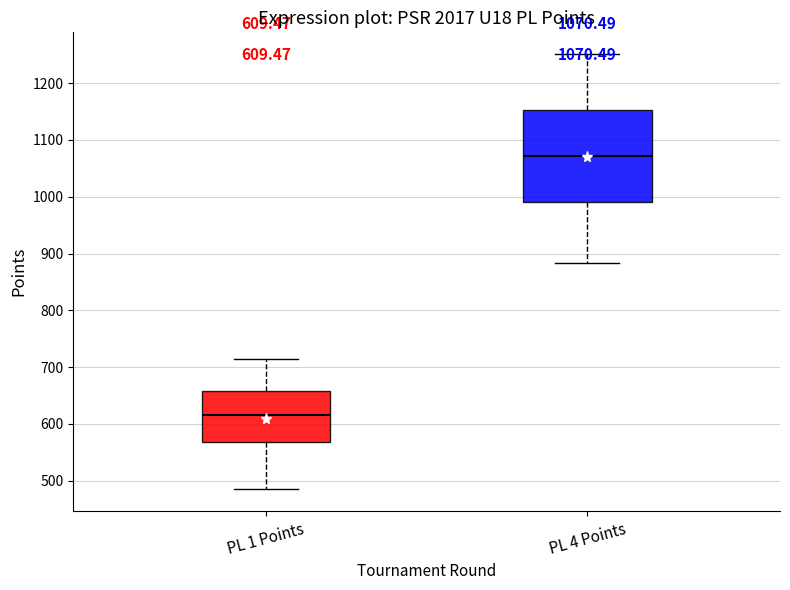

Which box has the lowest median line?

PL 1 Points